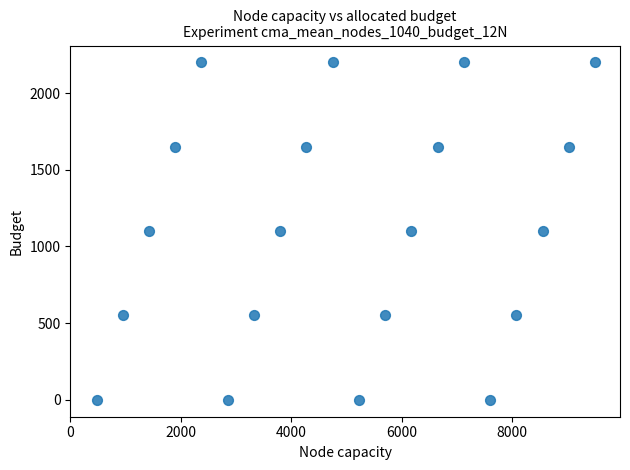

List the coordinates of all points as (X, Y) pairs, reading left to right.

(475, 0)  (950, 550)  (1425, 1100)  (1900, 1650)  (2375, 2200)  (2850, 0)  (3325, 550)  (3800, 1100)  (4275, 1650)  (4750, 2200)  (5225, 0)  (5700, 550)  (6175, 1100)  (6650, 1650)  (7125, 2200)  (7600, 0)  (8075, 550)  (8550, 1100)  (9025, 1650)  (9500, 2200)